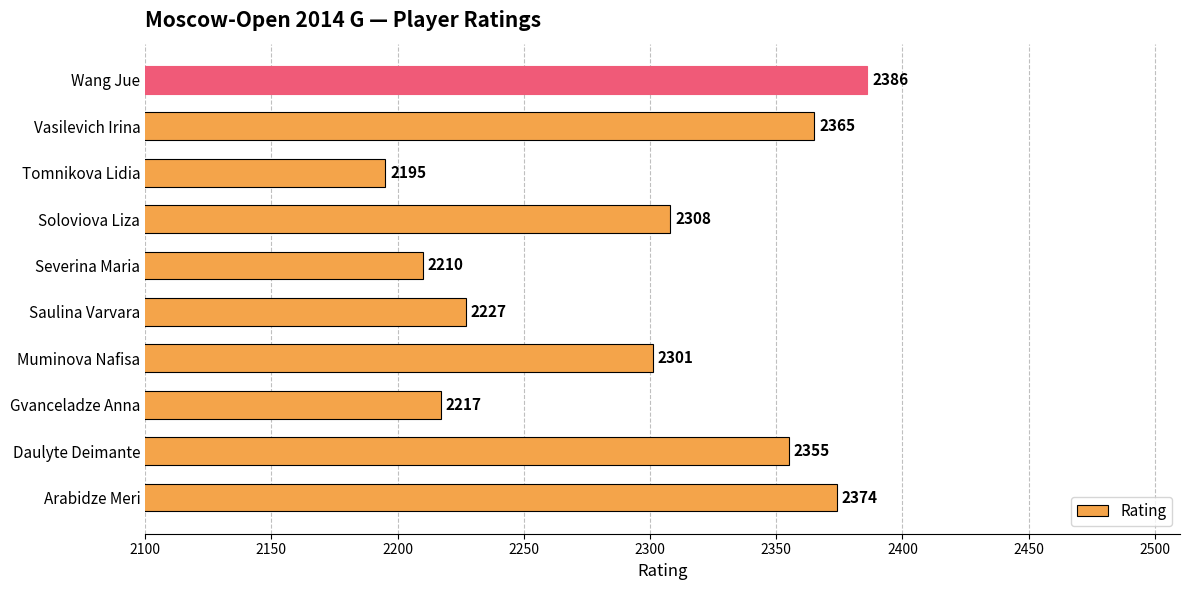

How many distinct data groups are displayed?

1